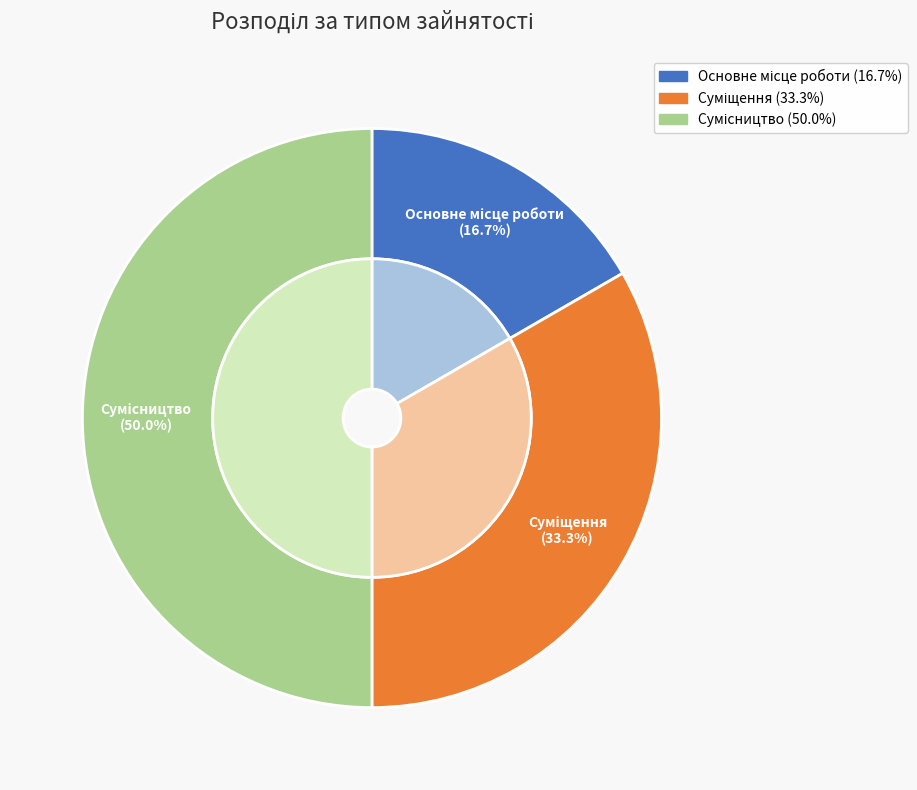

Rank the categories by value from lowest to highest.

Основне місце роботи, Суміщення, Сумісництво